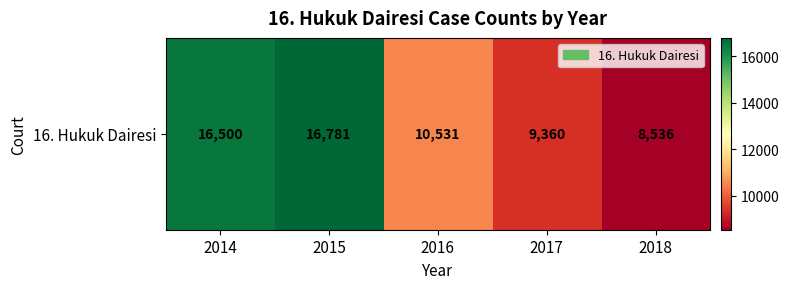

Reading left to right, list all the values displayed in this chart.

16500	16781	10531	9360	8536